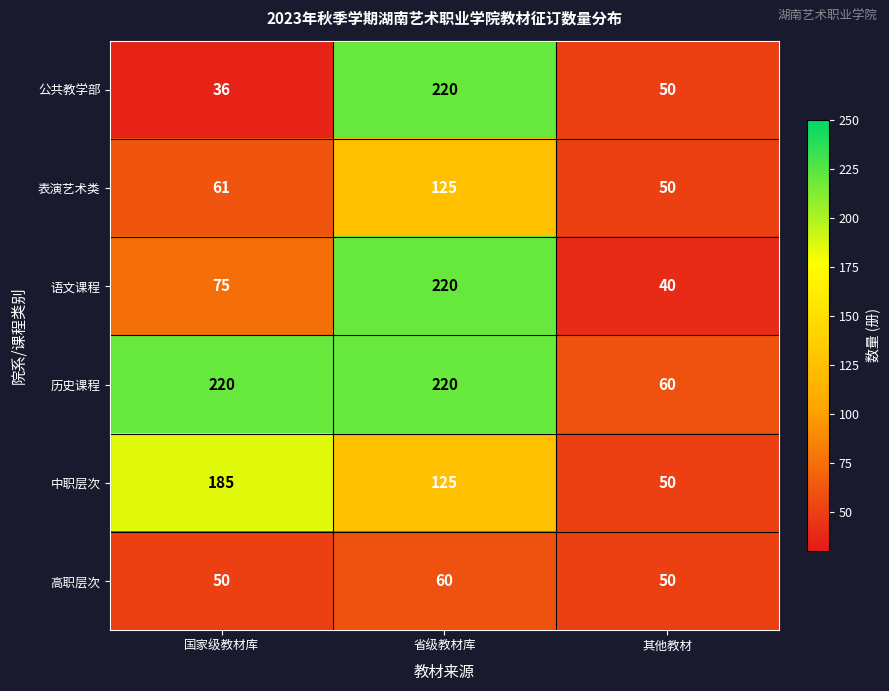

At which category is the sum across all series the highest?

省级教材库